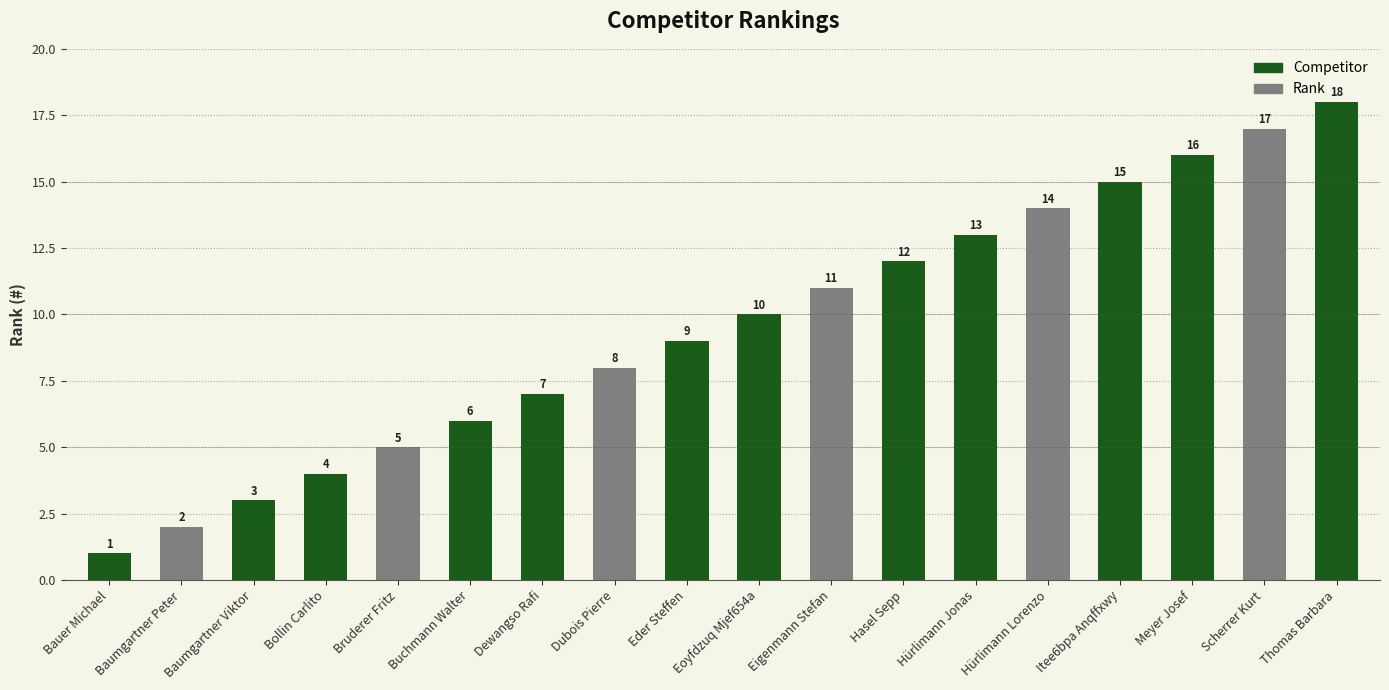

How many values are below 10?

9